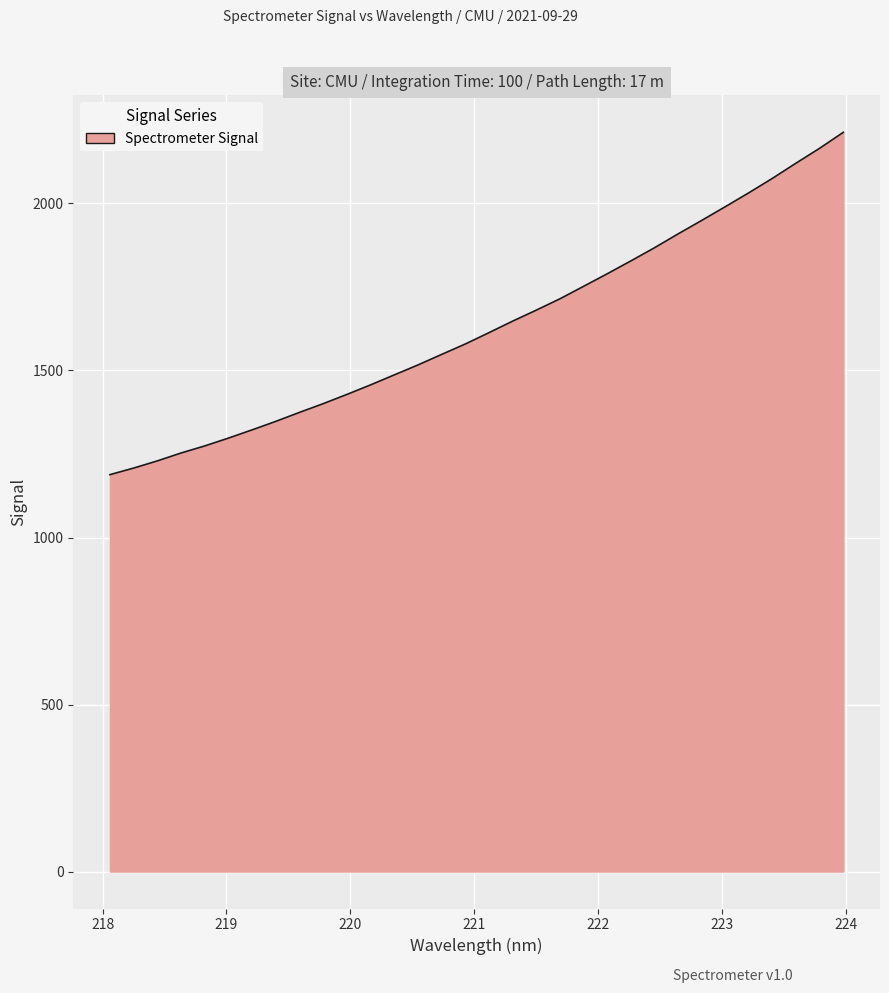

What is the average value?

1632.9